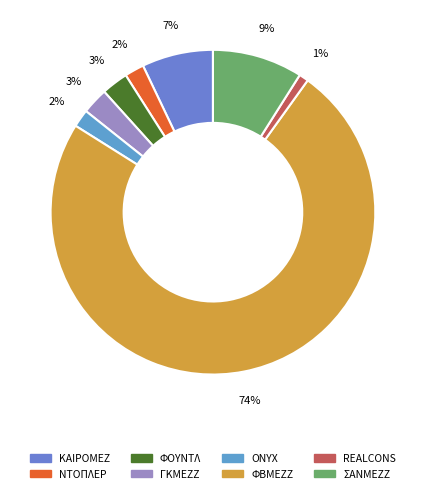

To the nearest percent, what portion does ΚΑΙΡΟΜΕΖ represent?

7%